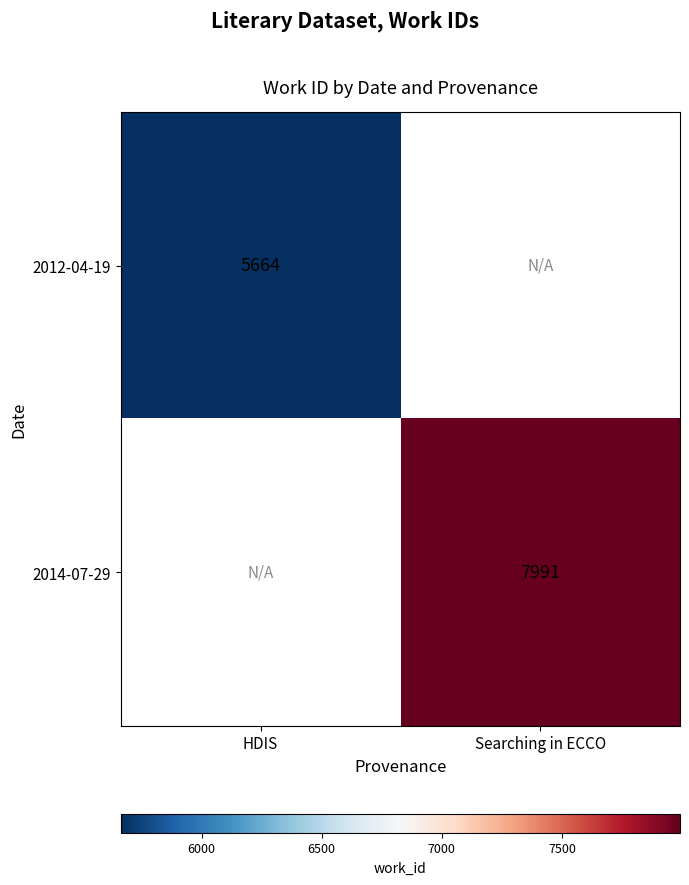

At how many categories does at least one series exceed 6623?

1